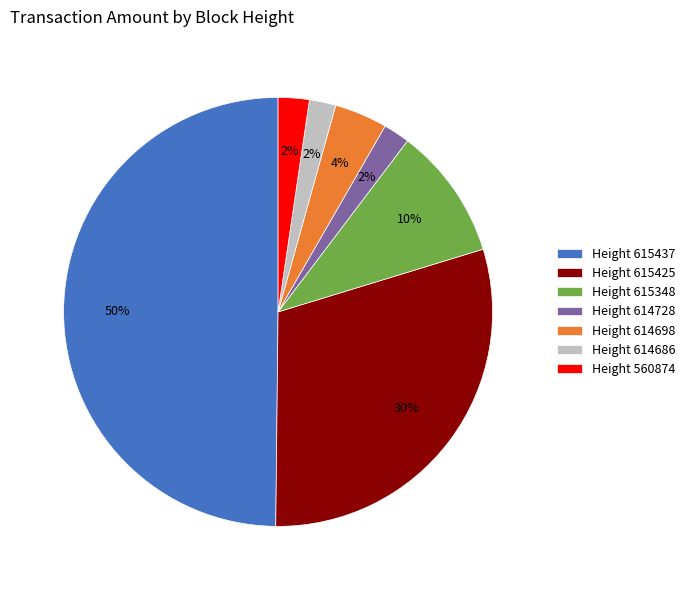

True or false: Height 615348 accounts for 10% of the total.

True